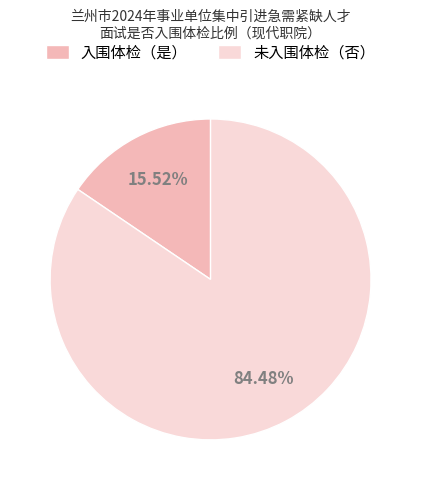

To the nearest percent, what is the difference between the largest and smallest slice percentages?

69%